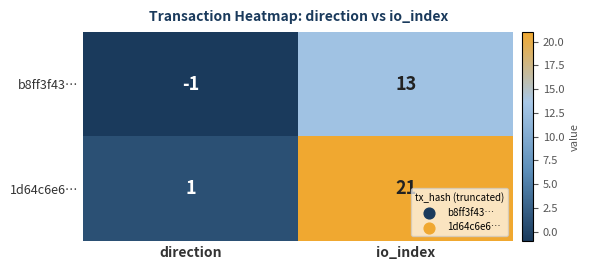

The b8ff3f43… series shows 13 at io_index. True or false?

True